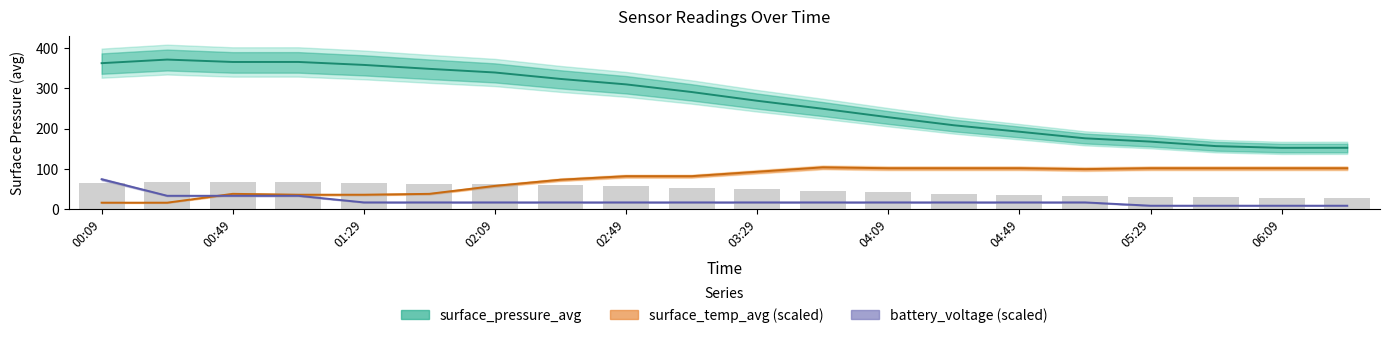

List the series in order of their overall mean, highest first.

surface_pressure_avg, surface_temp_avg, battery_voltage